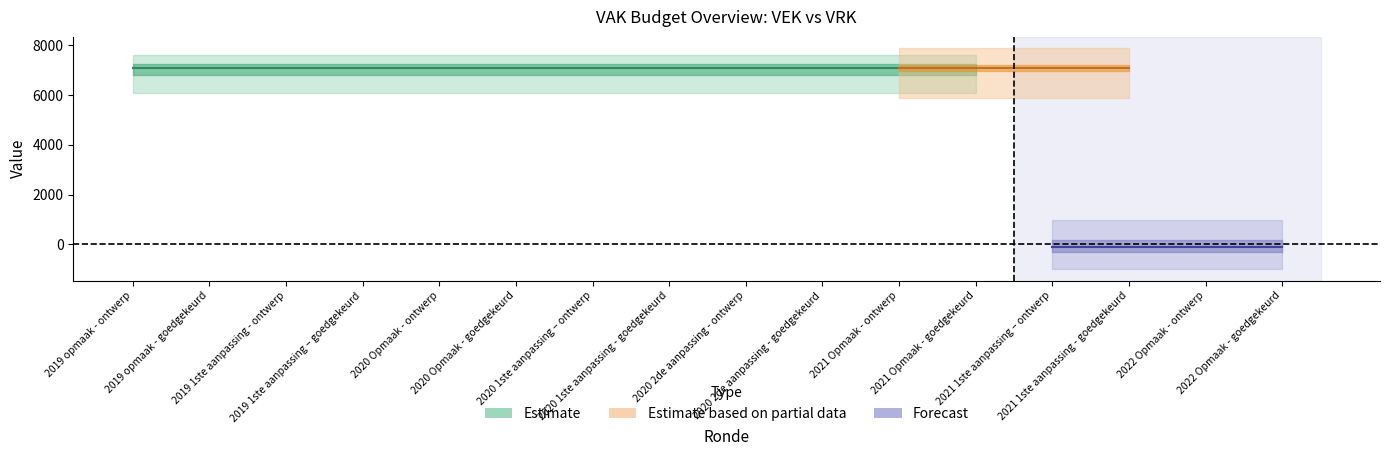

True or false: VEK and VRK intersect in this chart.

False